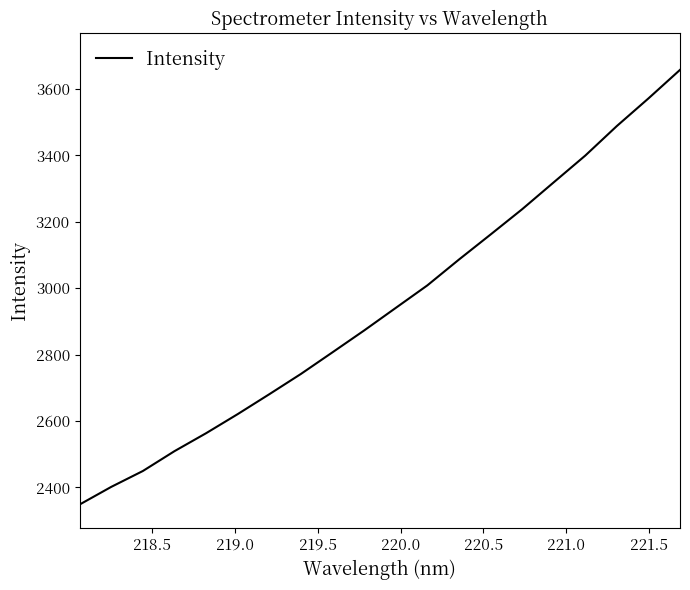

What is the greatest value displayed?

3657.8